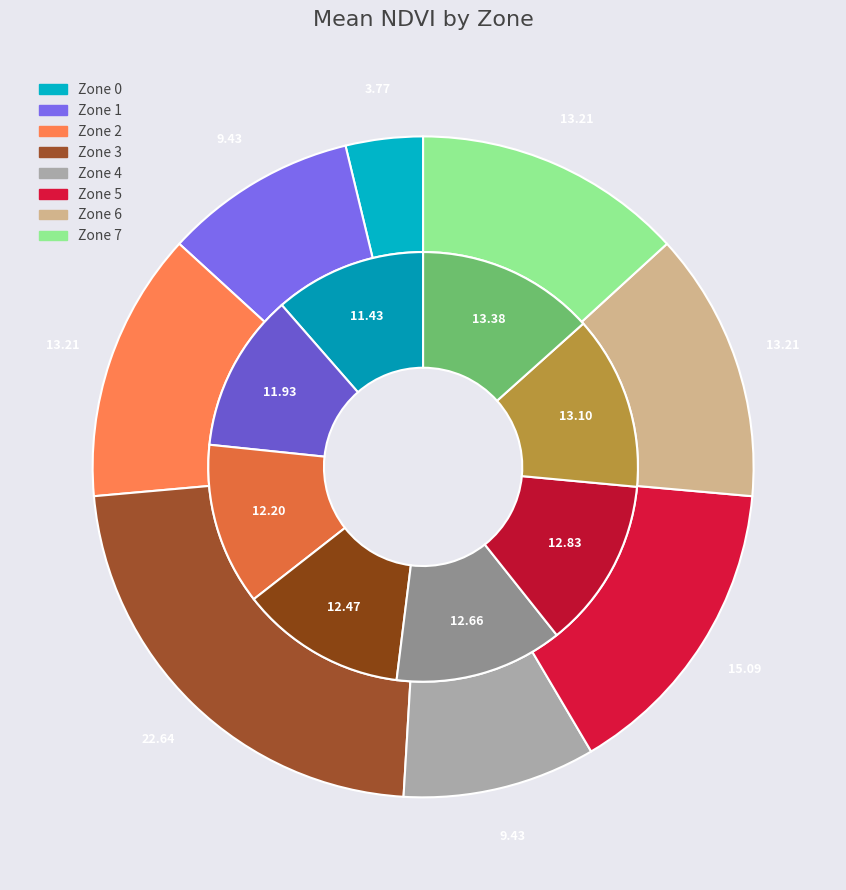

Which category has the smallest portion of the pie?

Zone 0